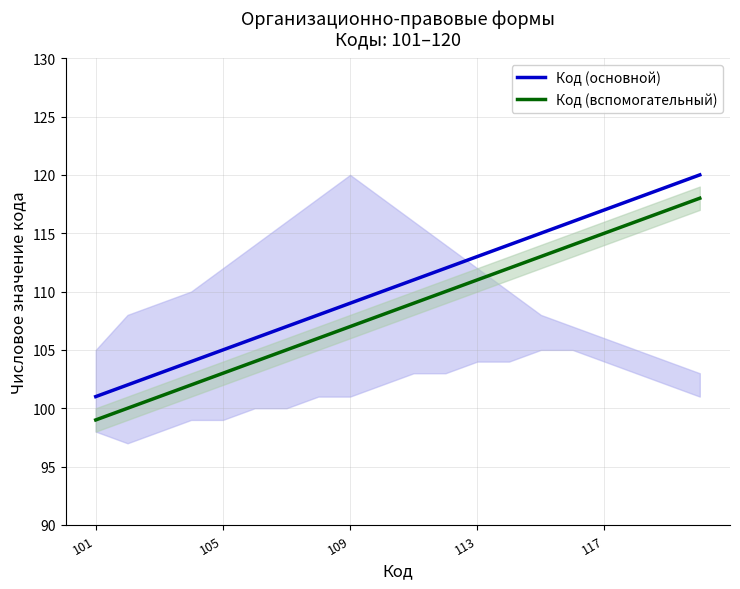

True or false: Код (вспомогательный) and Код (основной) cross at least once.

False